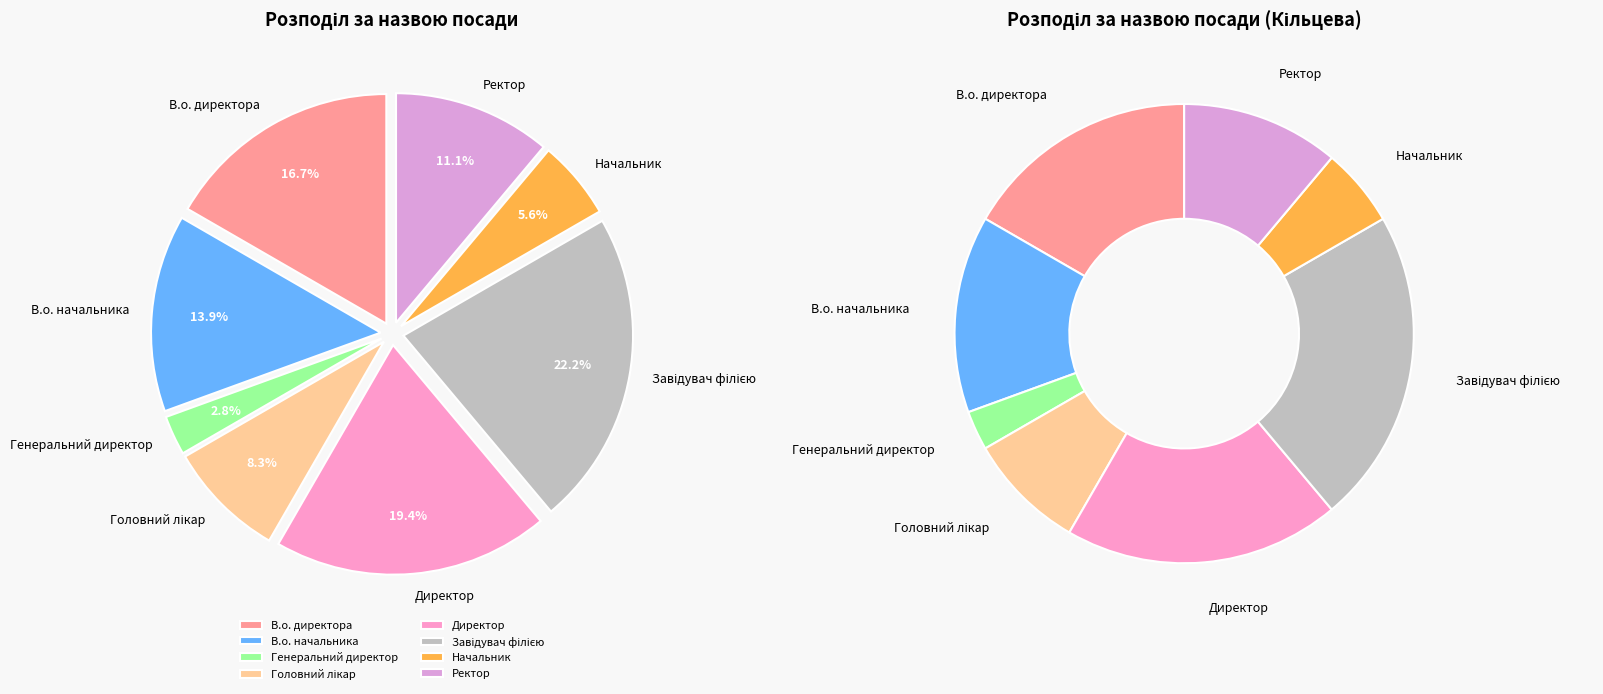

To the nearest percent, what is the combined percentage of Ректор and Головний лікар?

19%